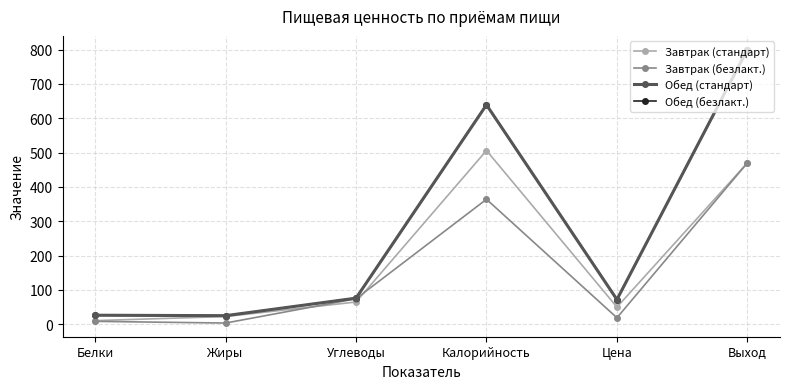

Is this an area chart (filled region under the line)?

No